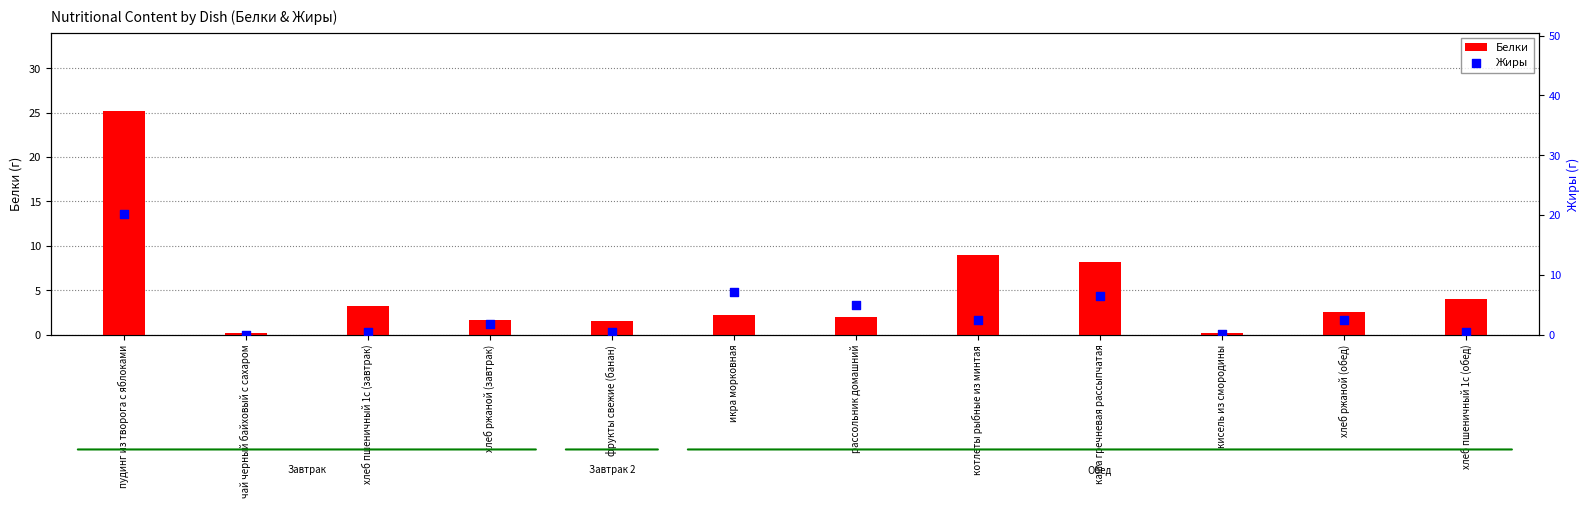

Which series reaches the maximum Y coordinate?

Белки